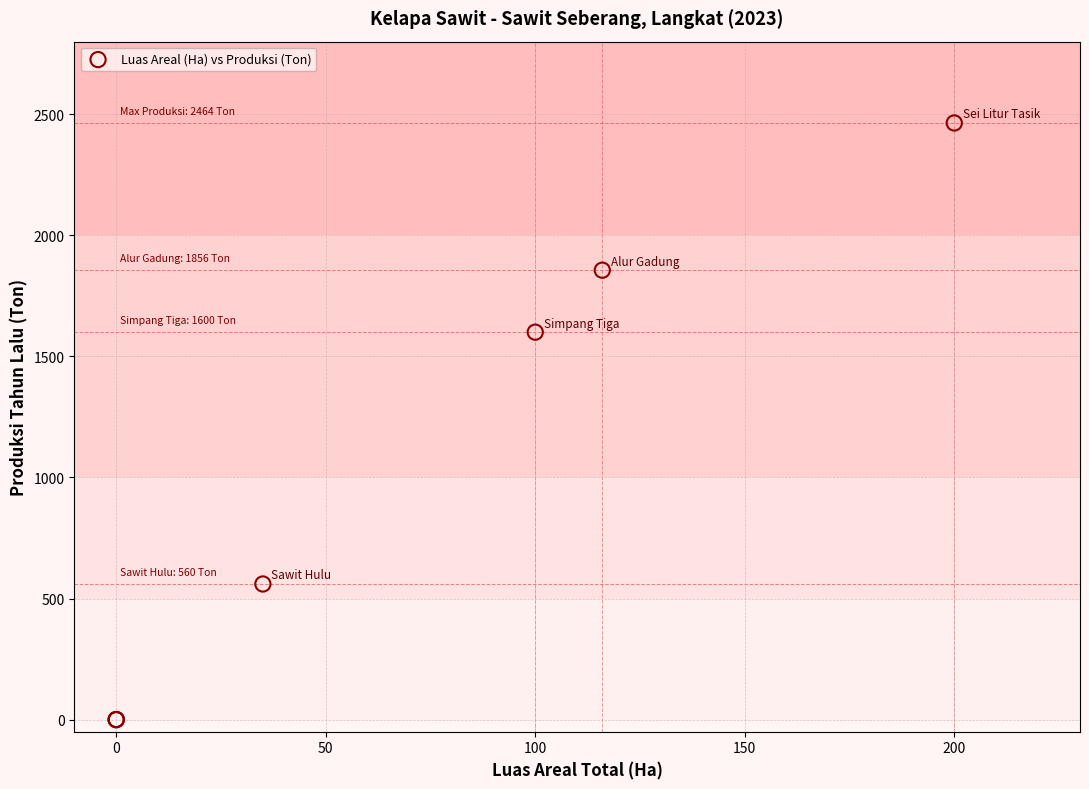

What Y value in the scatter plot is closest to 1232?

1600